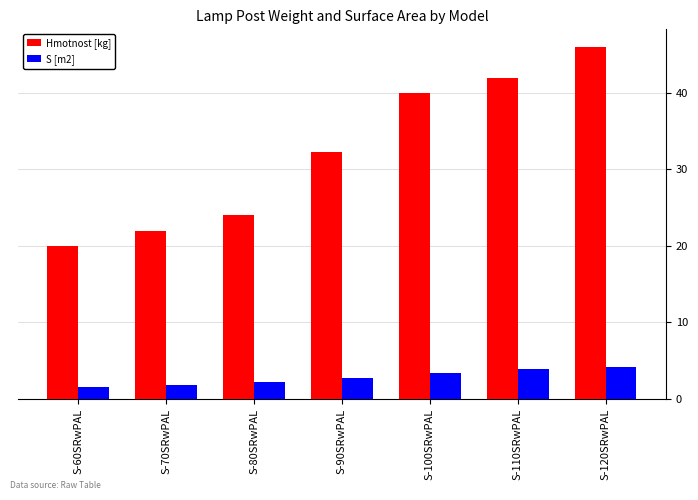

What is the average value of the Hmotnost [kg] series?

32.3